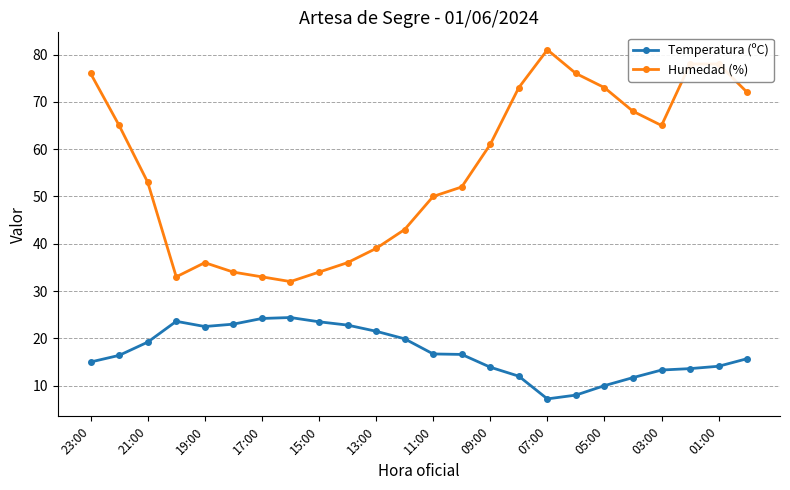

What is the difference between the maximum and minimum values in the Humedad (%) series?

49.0